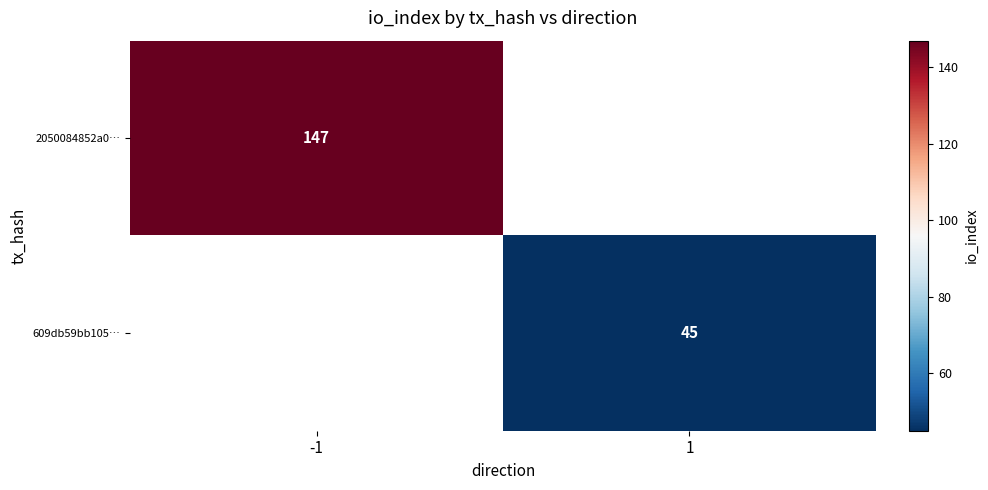

At how many categories does at least one series exceed 132?

1